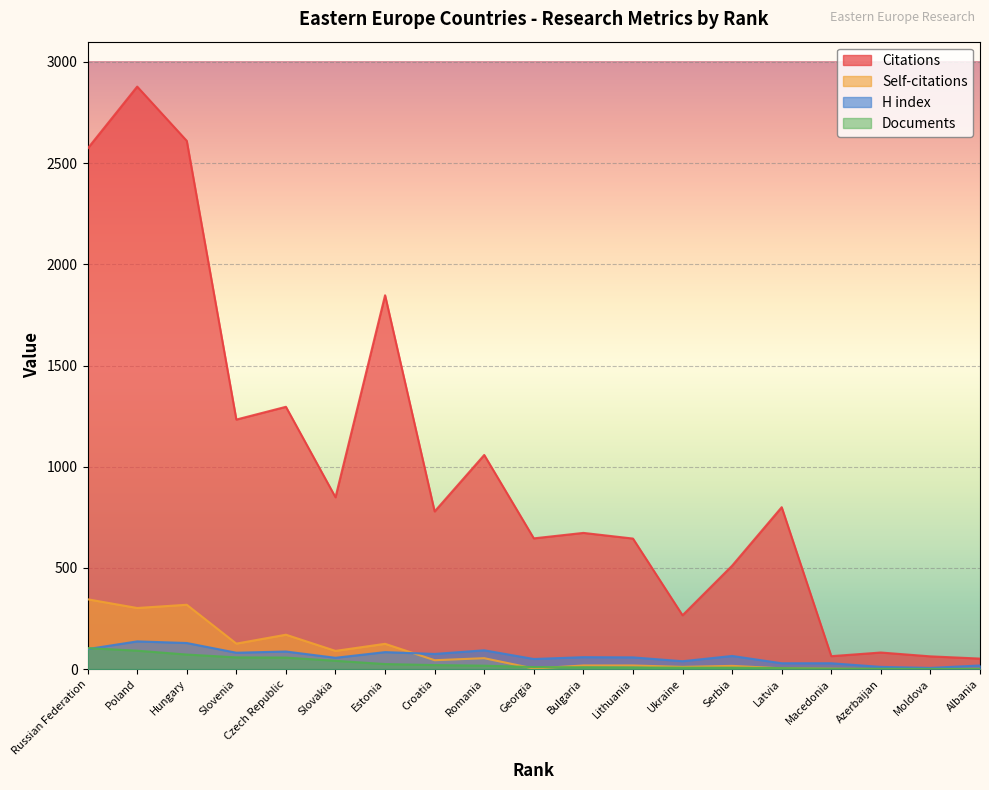

What is the difference between the maximum and minimum values in the Self-citations series?

345